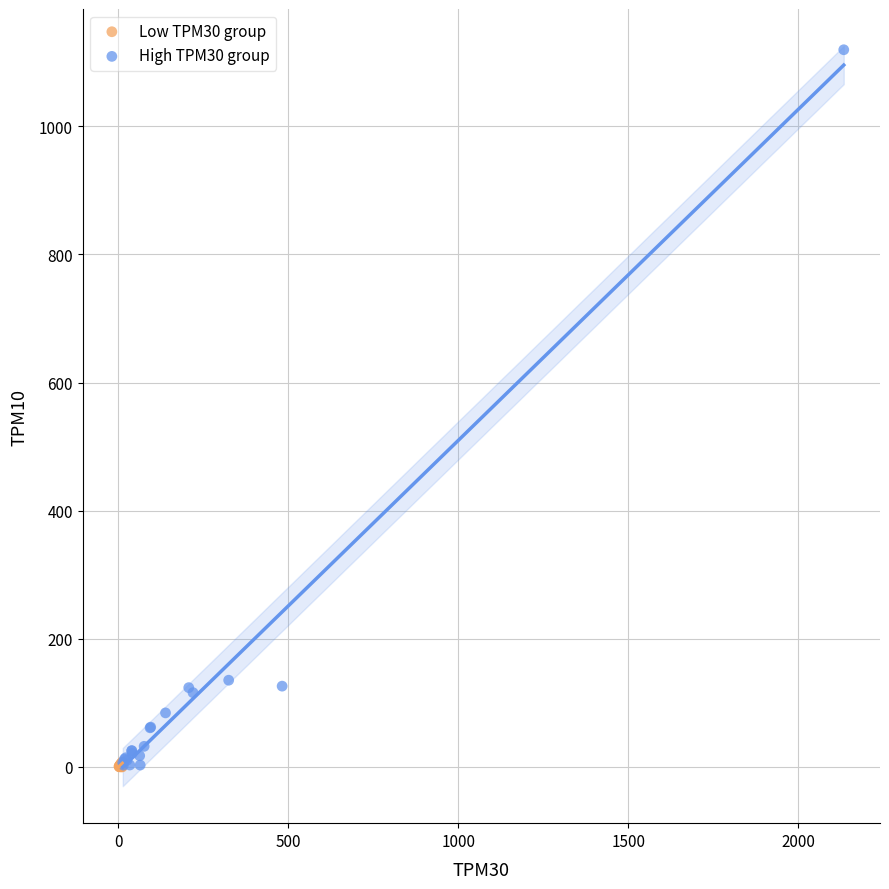

Which series contains the highest Y value?

High TPM30 group